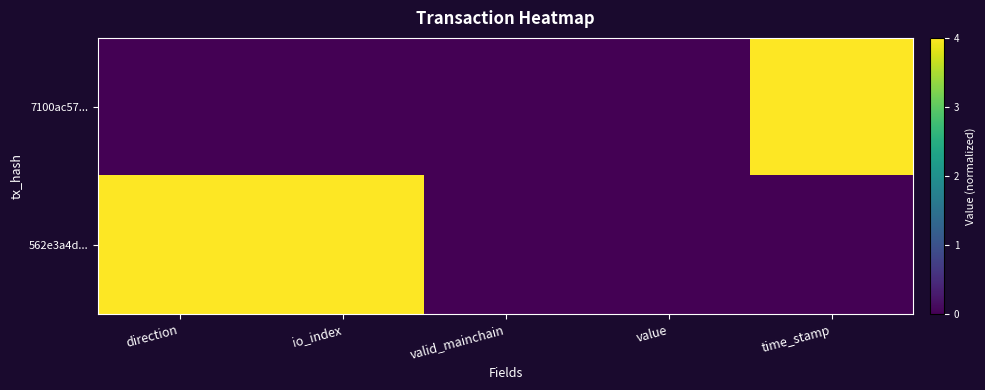

Count the number of categories in the chart.

5